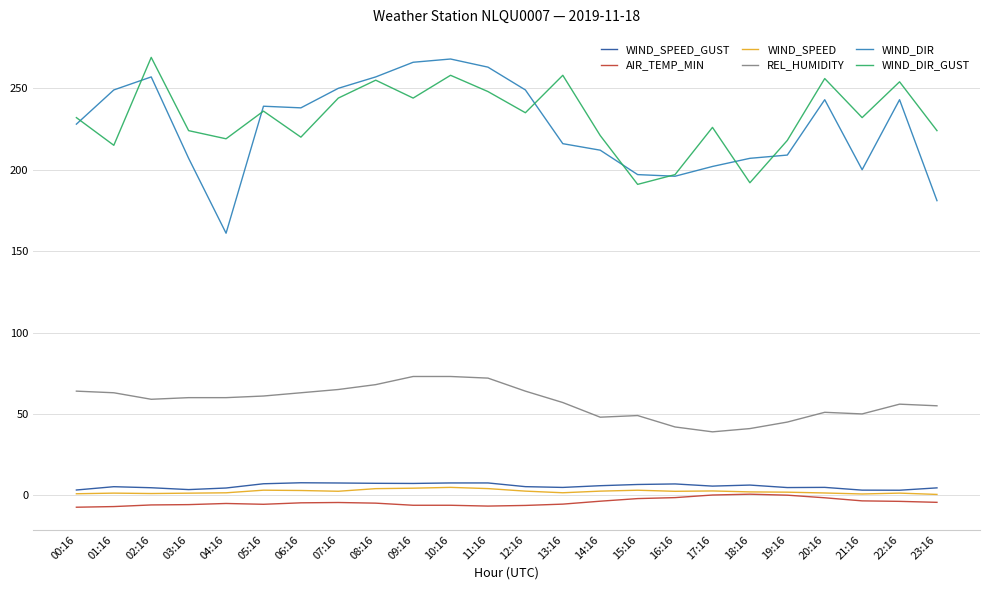

The WIND_SPEED_GUST series shows 5.9 at 14:16. True or false?

True